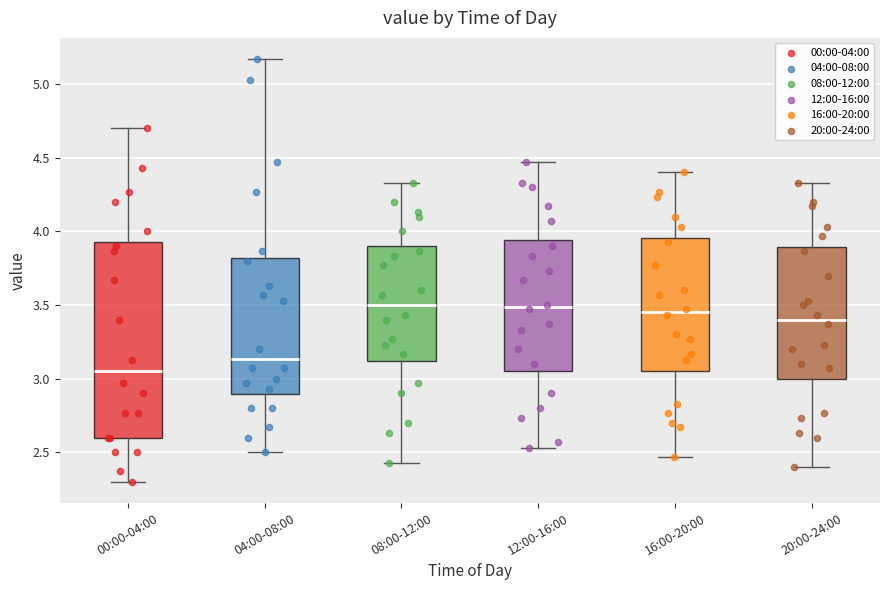

Which box's median line is the lowest?

00:00-04:00